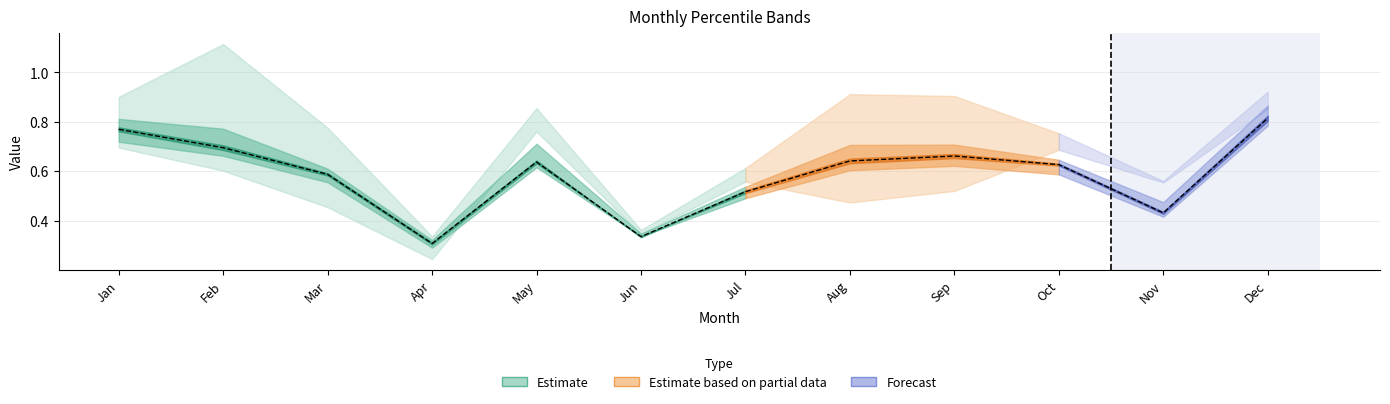

What is the sum of the pct75 values at Jan and Oct?

1.5